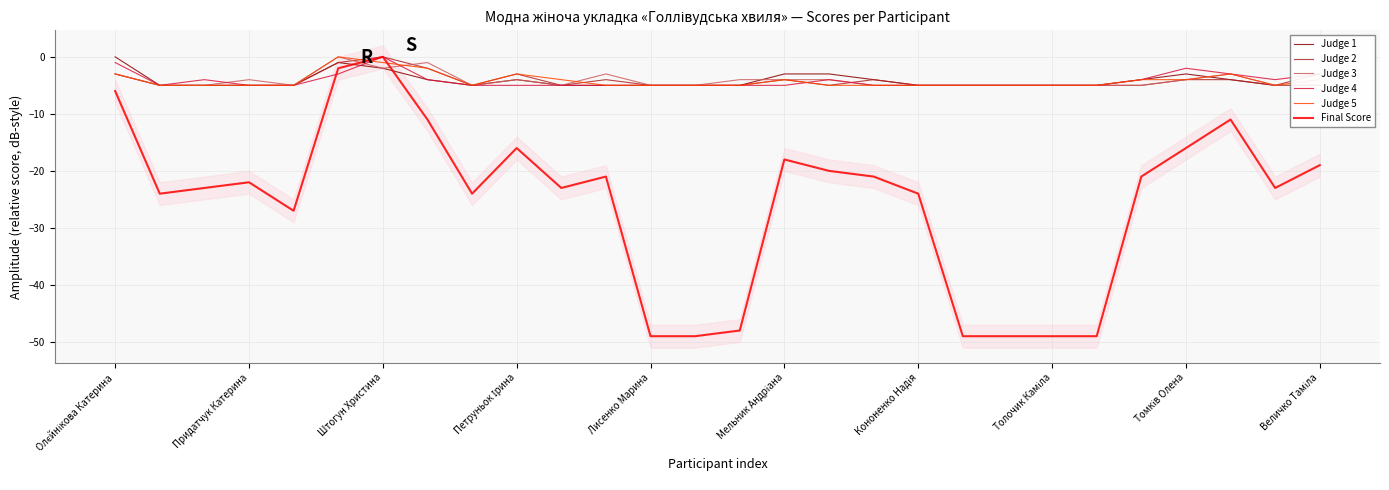

Which series ends up on top after the final intersection of Judge 5 and Final Score?

Judge 5